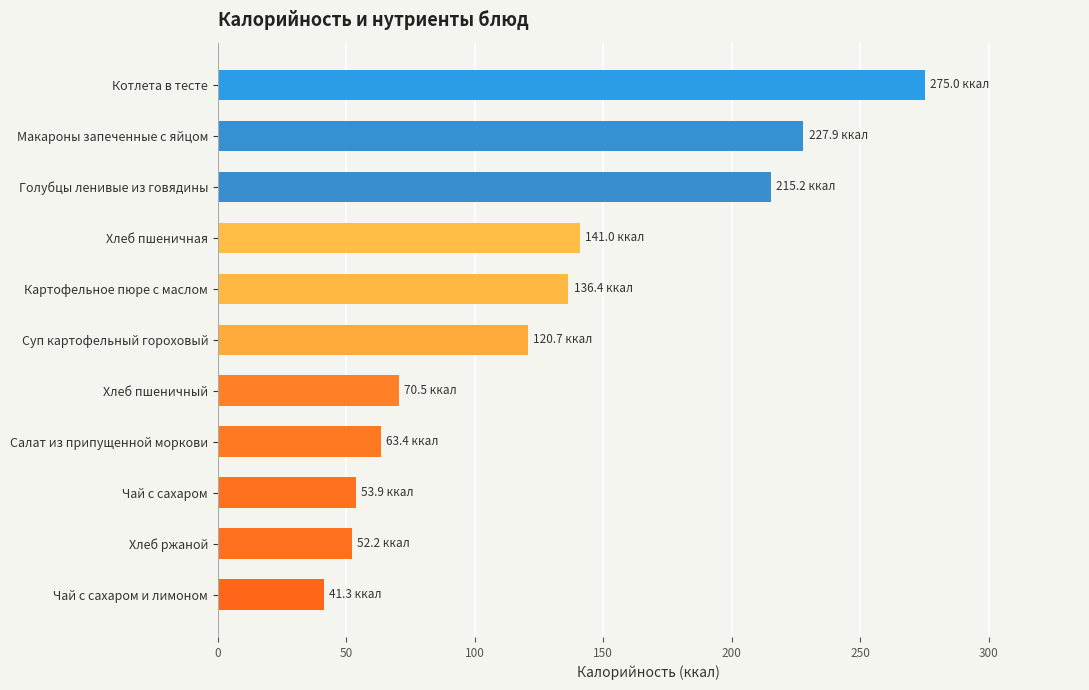

Reading top to bottom, extract all data points from this chart.

Котлета в тесте=275.0	Макароны запеченные с яйцом=227.9	Голубцы ленивые из говядины=215.2	Хлеб пшеничная=141.0	Картофельное пюре с маслом=136.4	Суп картофельный гороховый=120.7	Хлеб пшеничный=70.5	Салат из припущенной моркови=63.4	Чай с сахаром=53.9	Хлеб ржаной=52.2	Чай с сахаром и лимоном=41.3